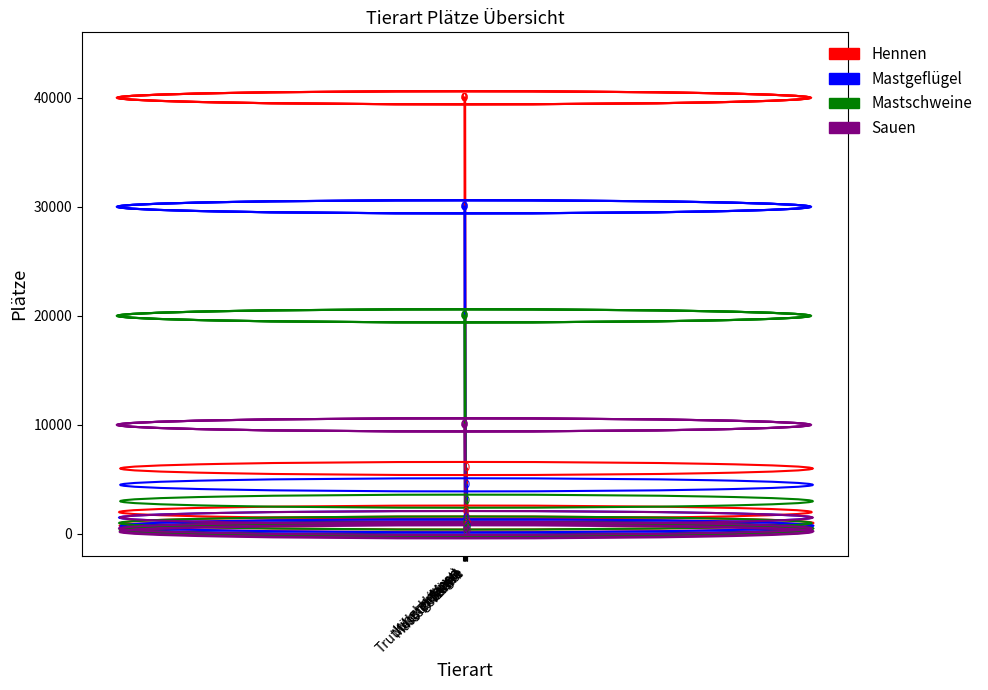

At how many categories does at least one series exceed 39899?

4